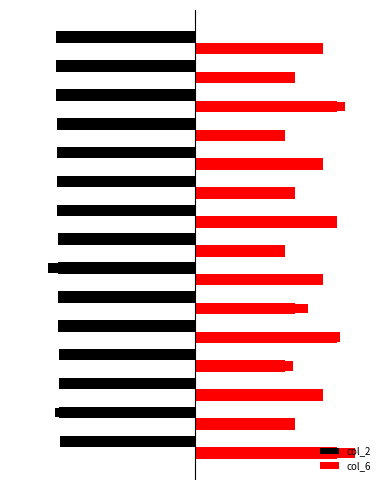

How many data points does each series have?

15